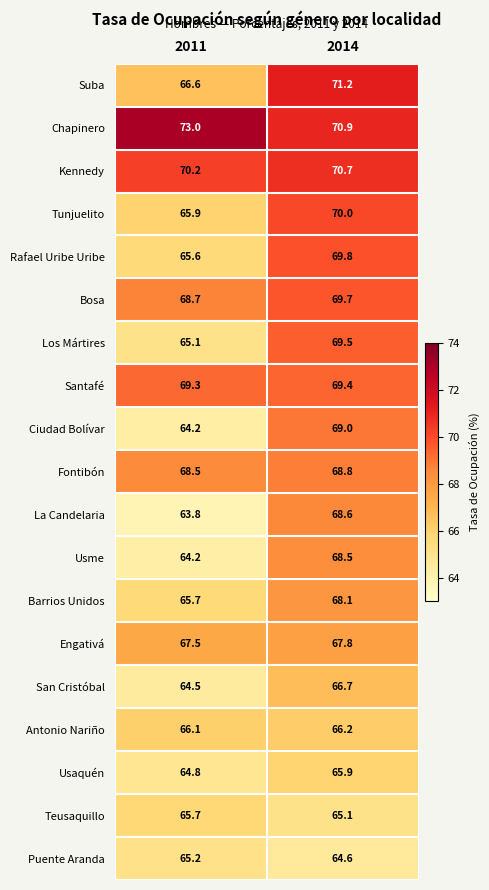

True or false: Chapinero has a value of 101.9 at 2011.

False